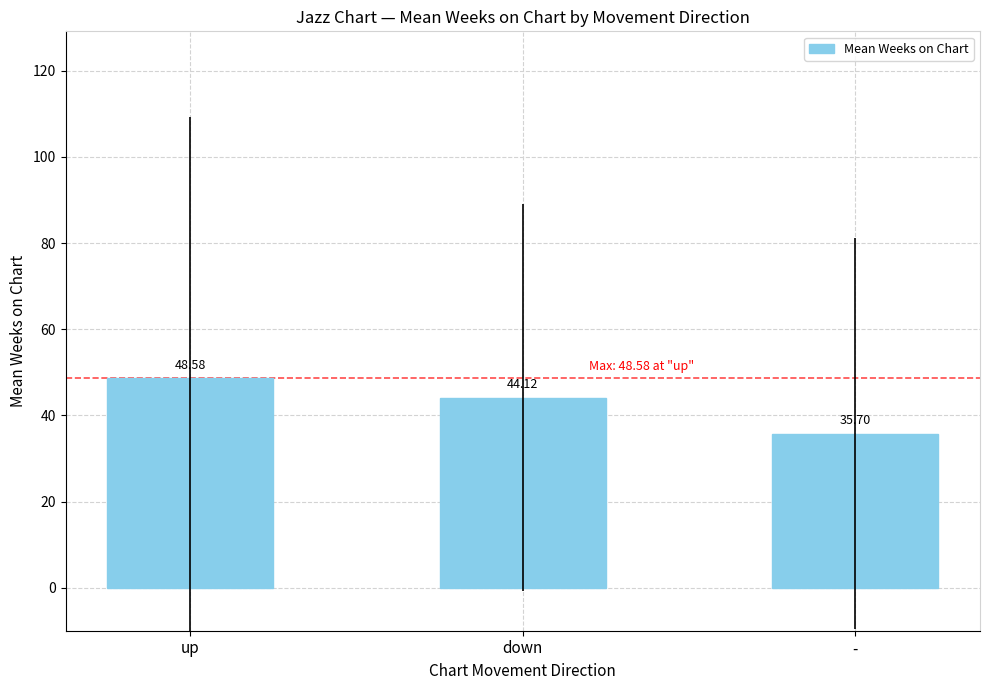

List the labels in order of value, smallest first.

-, down, up